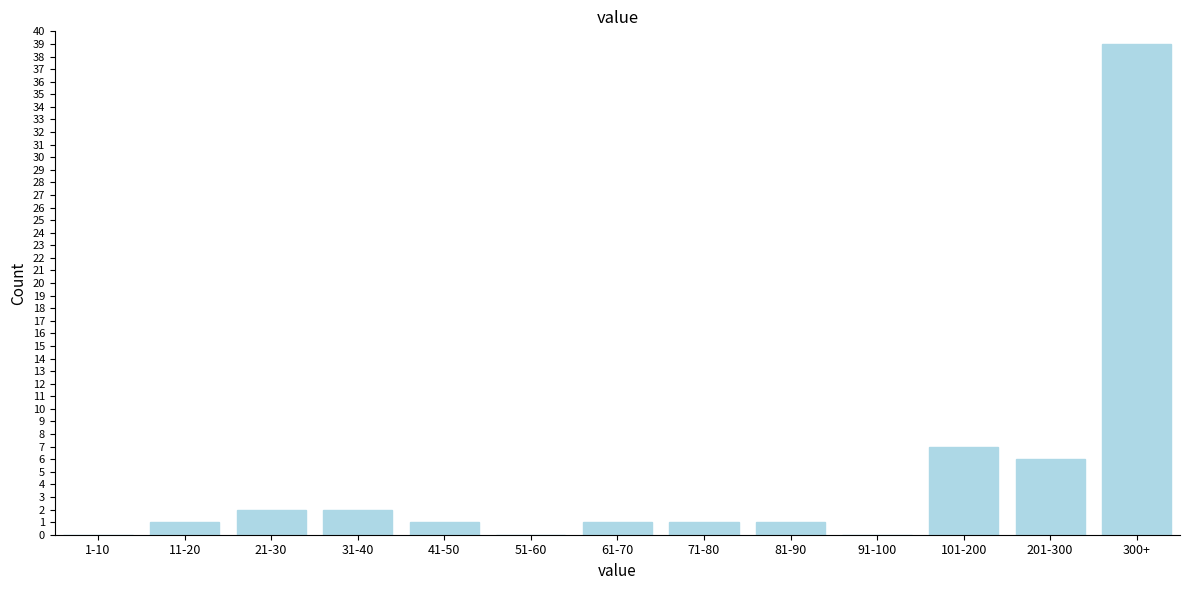

Reading left to right, extract all data points from this chart.

1-10=0	11-20=1	21-30=2	31-40=2	41-50=1	51-60=0	61-70=1	71-80=1	81-90=1	91-100=0	101-200=7	201-300=6	300+=39